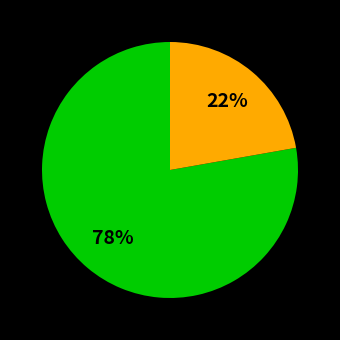

To the nearest percent, what is the difference between the largest and smallest slice percentages?

56%